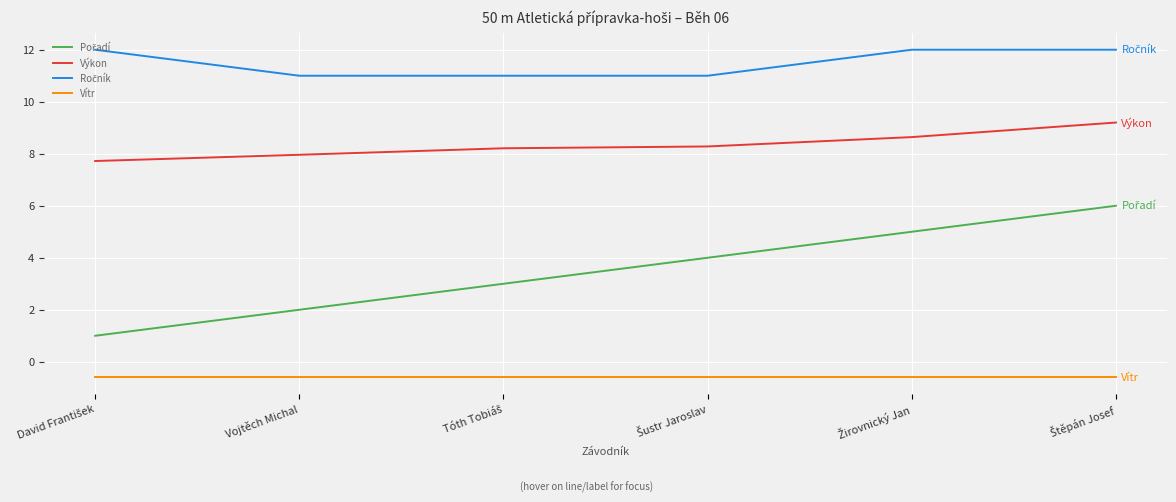

What is the minimum value for Výkon?

7.7